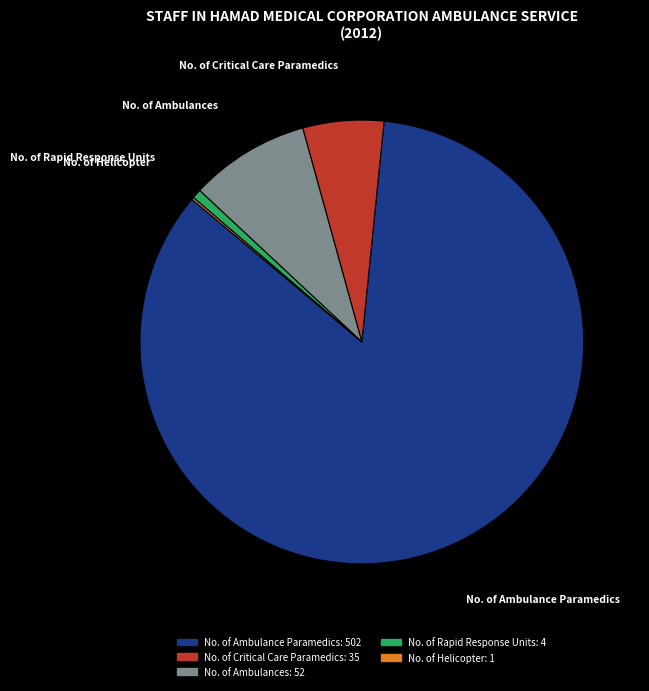

Which slice is the largest?

No. of Ambulance Paramedics